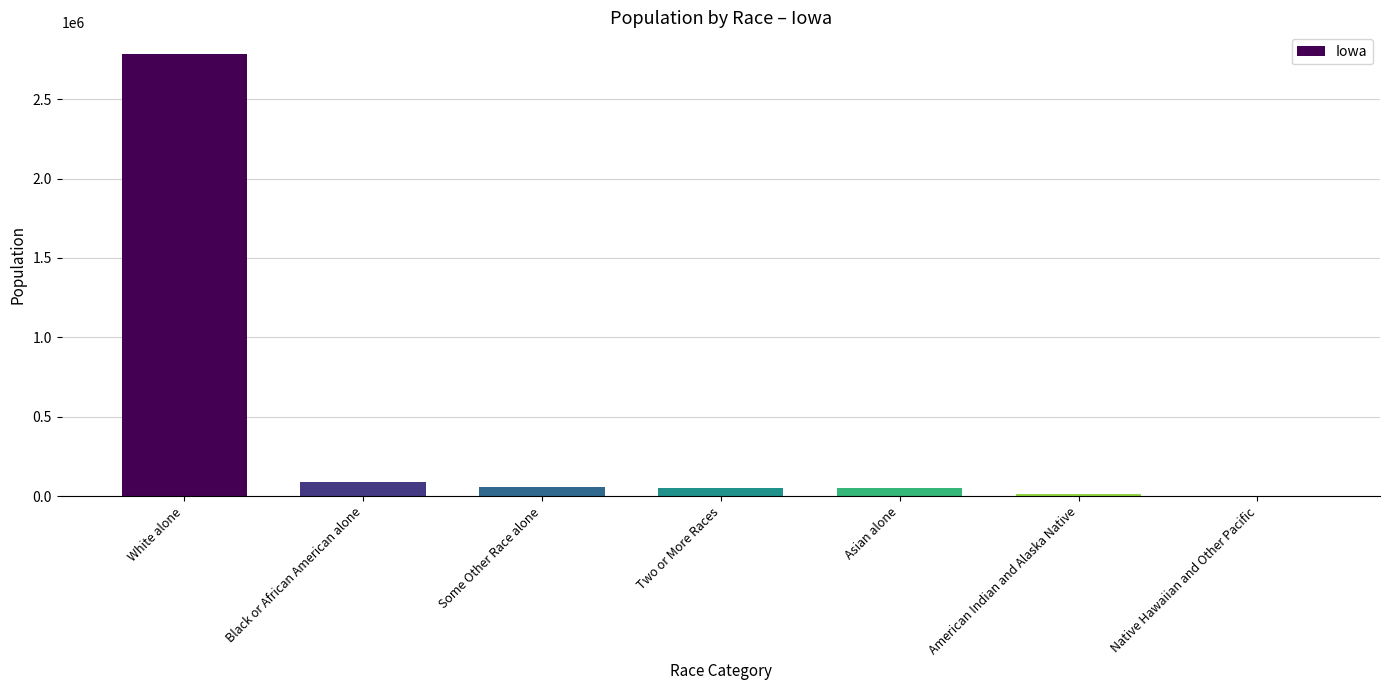

Which category has the highest value across all series?

White alone